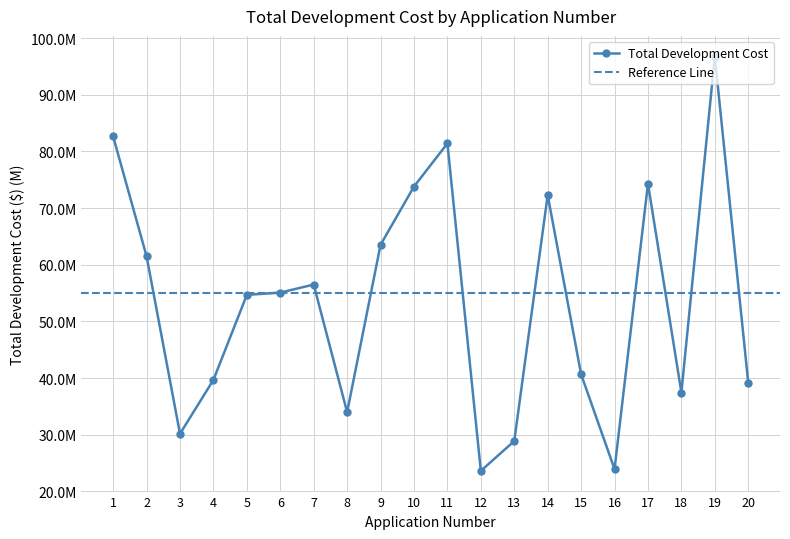

What is the difference between the maximum and minimum values?

73.1